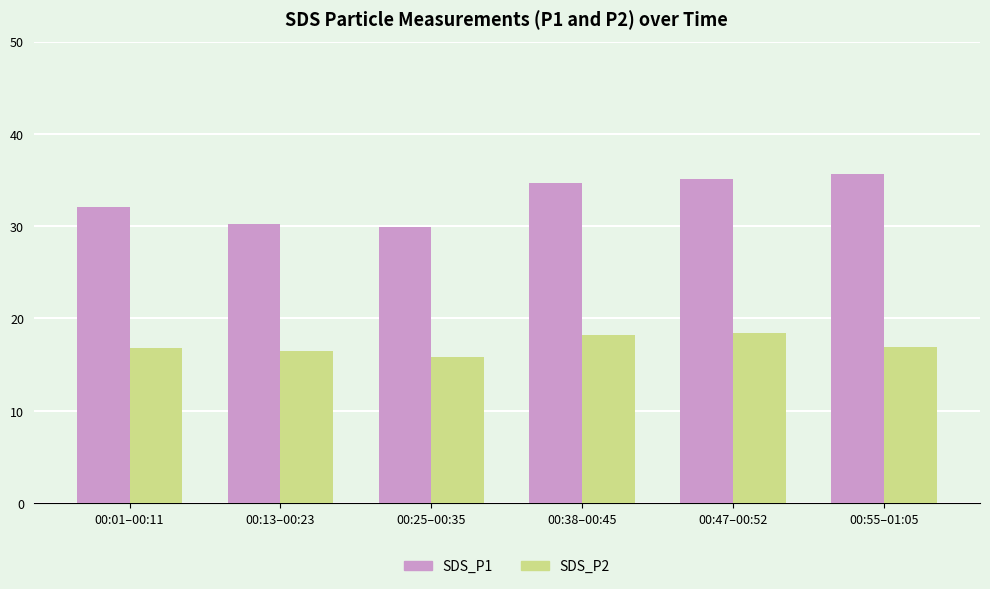

Where is SDS_P1 nearest to the value 32?

00:01–00:11